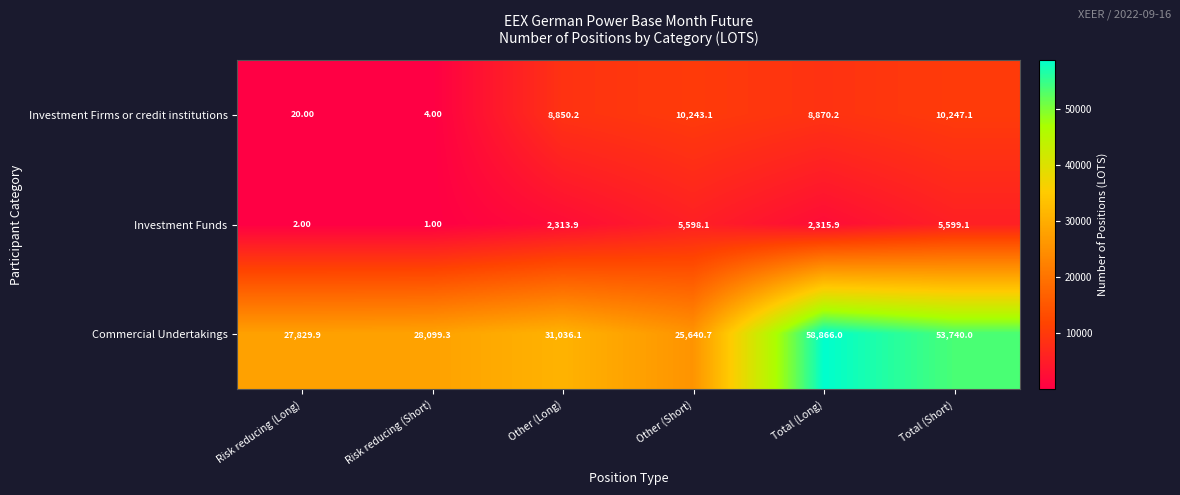

Which label corresponds to the largest value in the chart?

Total (Long)